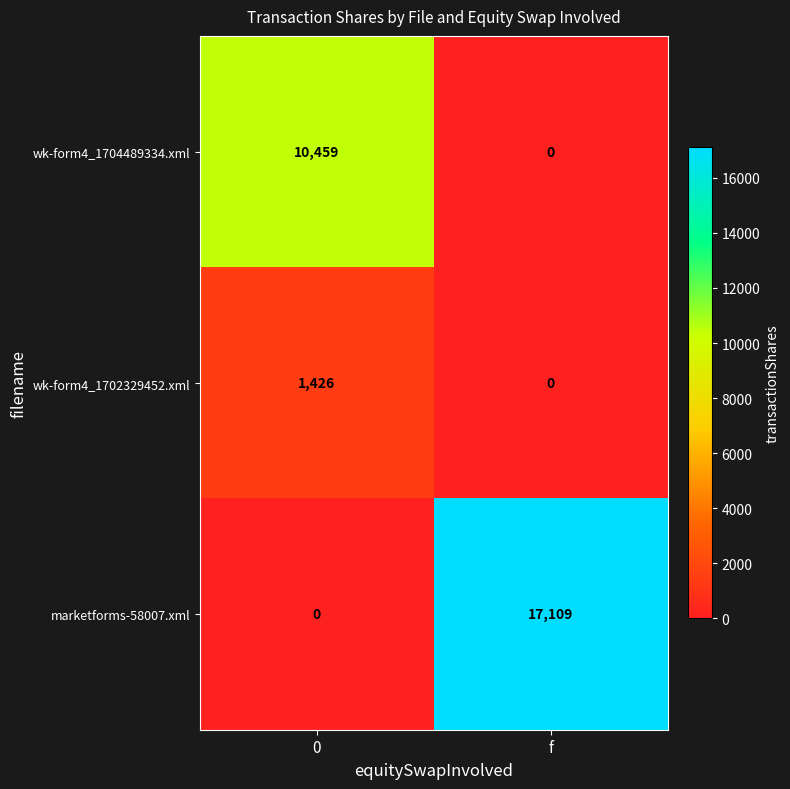

Reading left to right, what are all the values shown in this chart?

wk-form4_1704489334.xml: 10459	0
wk-form4_1702329452.xml: 1426	0
marketforms-58007.xml: 0	17109